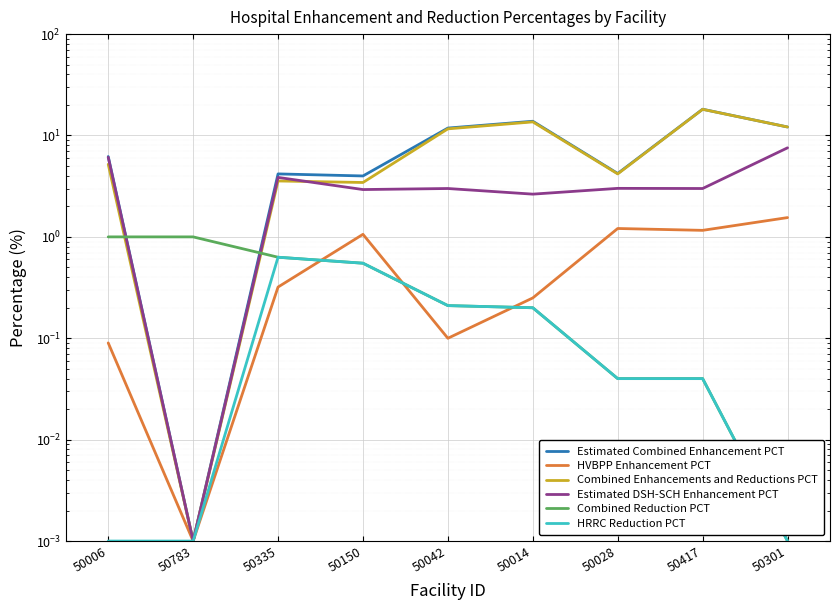

What is the value of the Combined Enhancements and Reductions PCT point at the 7th from the left?

4.2